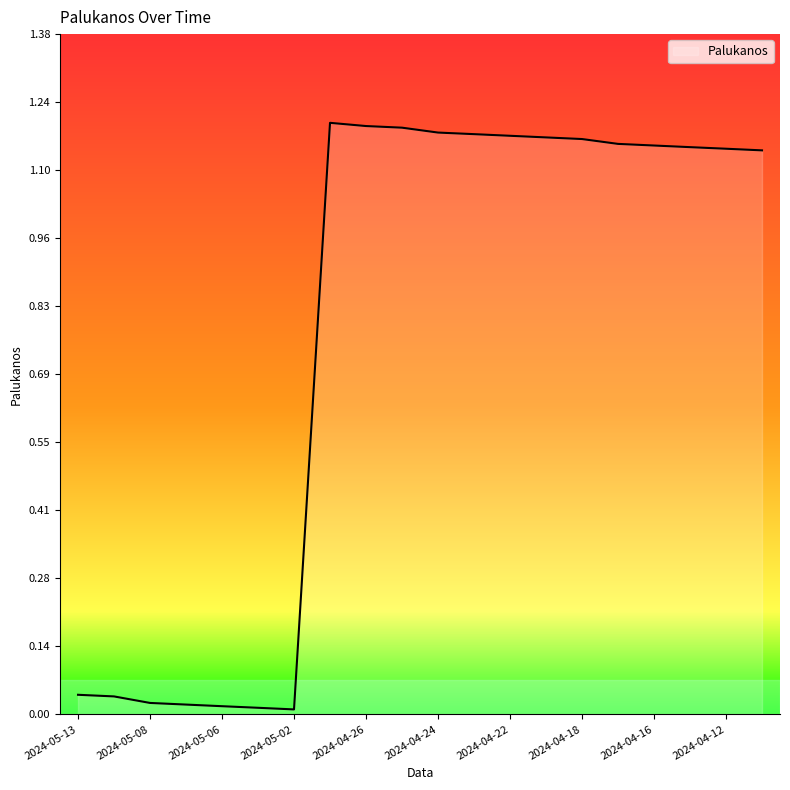

How many lines are shown in the chart?

1